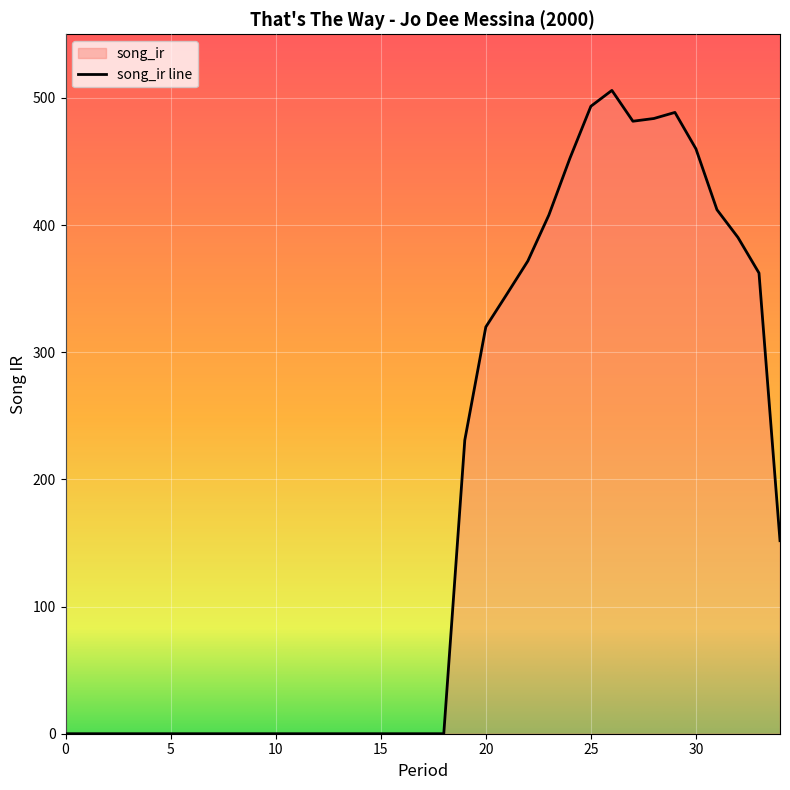

What is the maximum value shown in the chart?

505.9